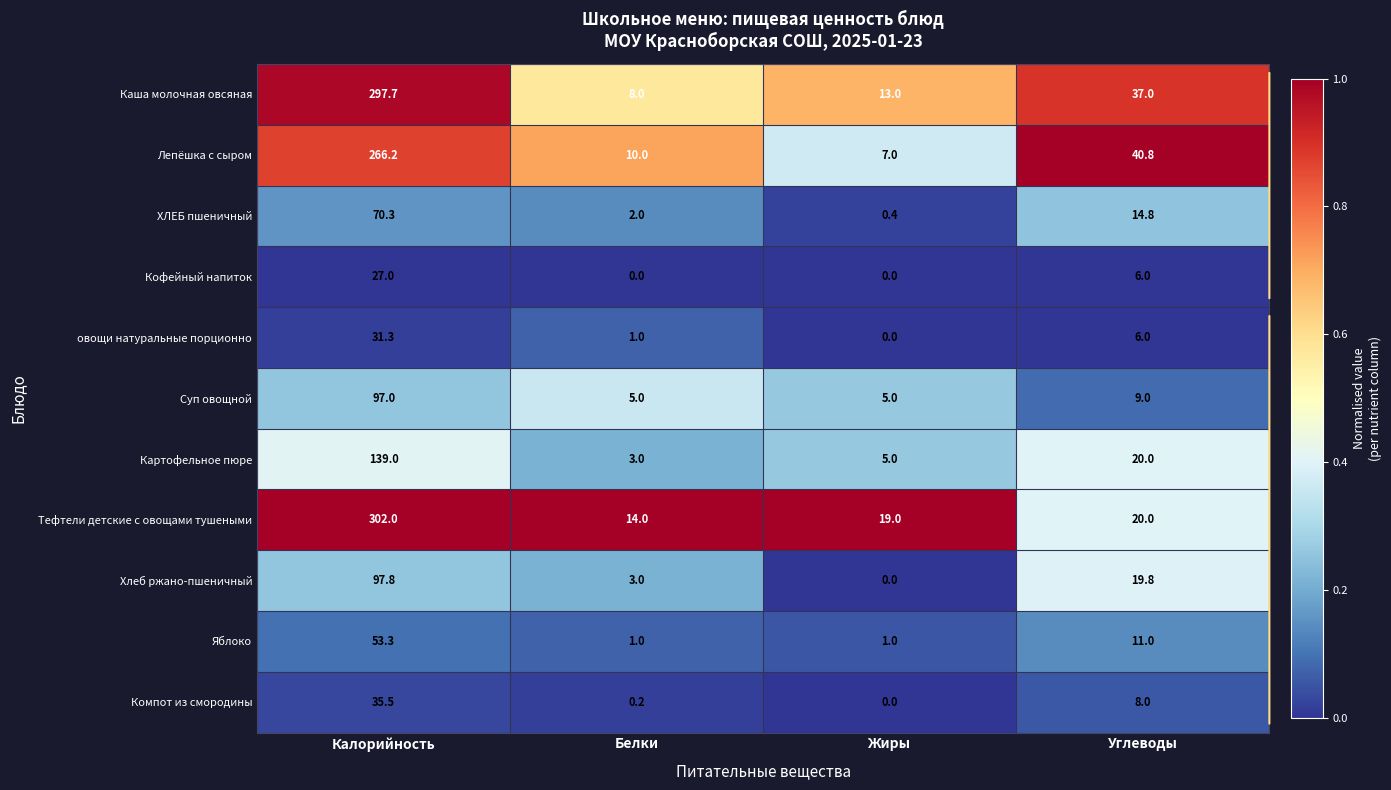

Which category has the highest value across all series?

Калорийность